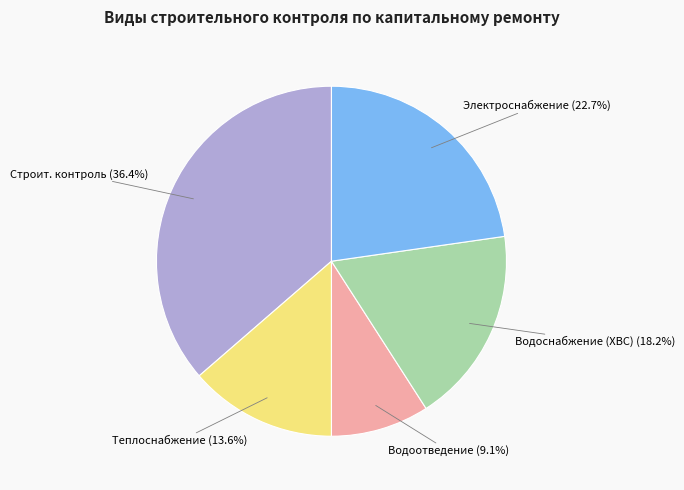

Count the number of slices in the pie.

5